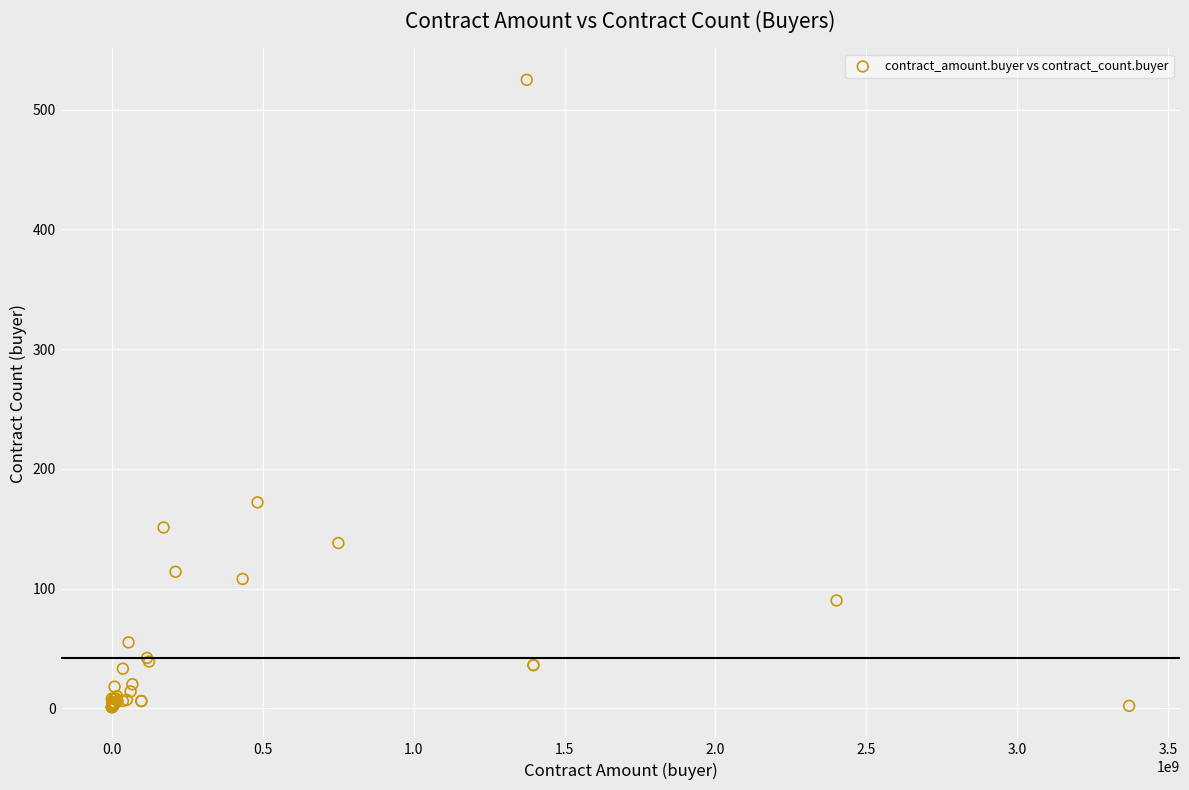

What Y value in the scatter plot is closest to 263?

172